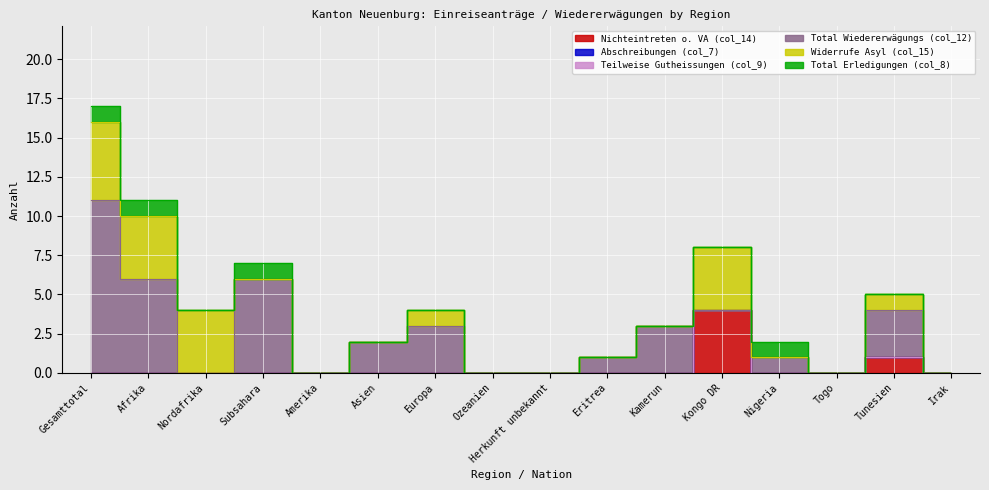

Which category has the lowest value in the Teilweise Gutheissungen (col_9) series?

Gesamttotal